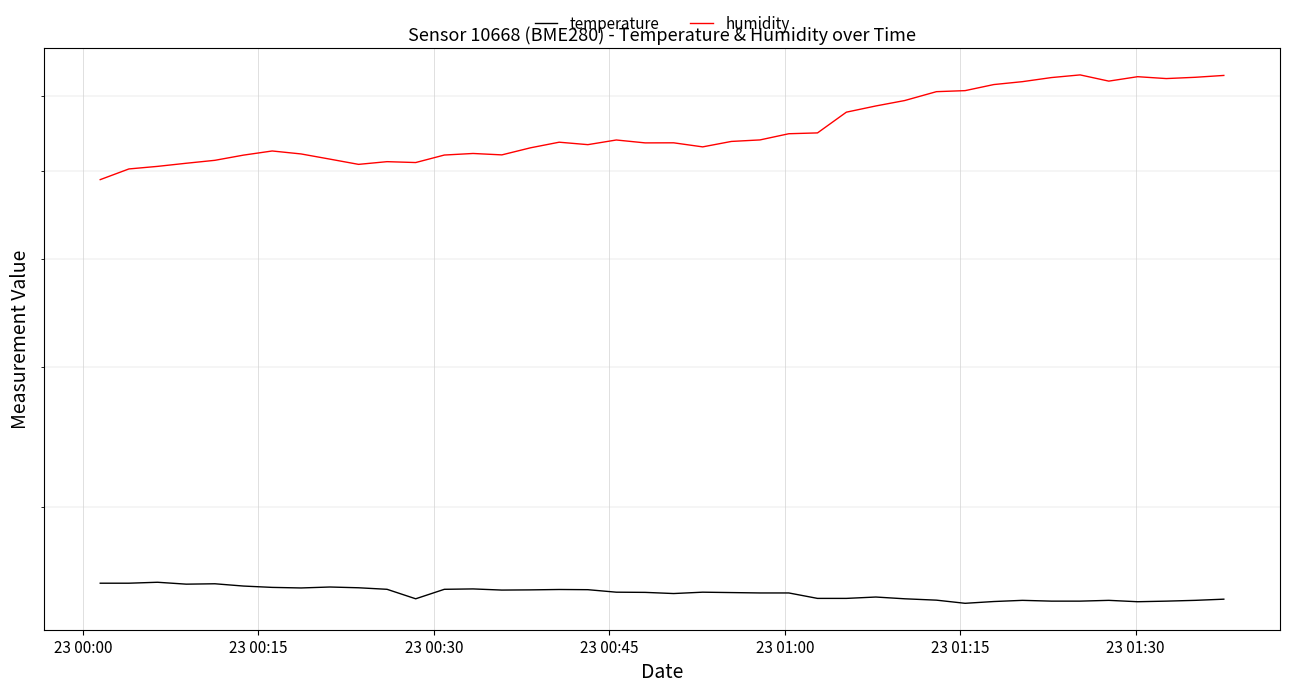

True or false: temperature and humidity cross at least once.

False